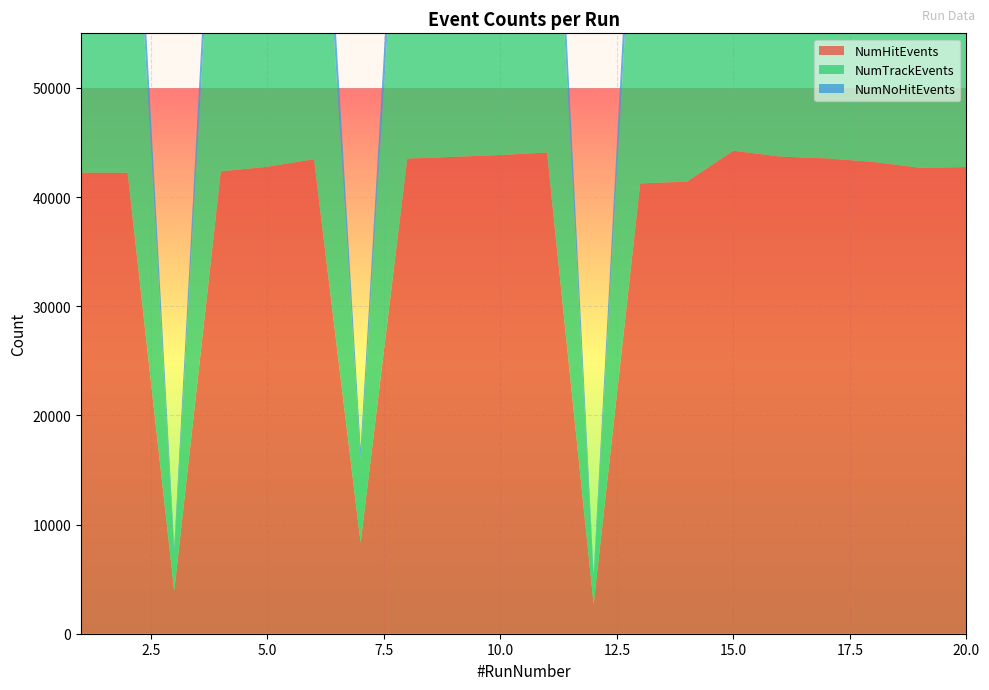

Reading left to right, what are all the values shown in this chart?

NumHitEvents: 1=42234	2=42221	3=3926	4=42359	5=42777	6=43468	7=8332	8=43524	9=43685	10=43856	11=44078	12=2688	13=41254	14=41410	15=44247	16=43709	17=43546	18=43220	19=42685	20=42750
NumTrackEvents: 1=39044	2=39030	3=3473	4=39267	5=39478	6=40106	7=7600	8=40374	9=40450	10=40678	11=40875	12=2416	13=37972	14=38165	15=40712	16=40471	17=40317	18=39815	19=39591	20=39418
NumNoHitEvents: 1=5425	2=5304	3=499	4=5489	5=5554	6=5371	7=1038	8=5656	9=5639	10=5536	11=5604	12=344	13=5302	14=5410	15=5609	16=5670	17=5584	18=5559	19=5448	20=5335